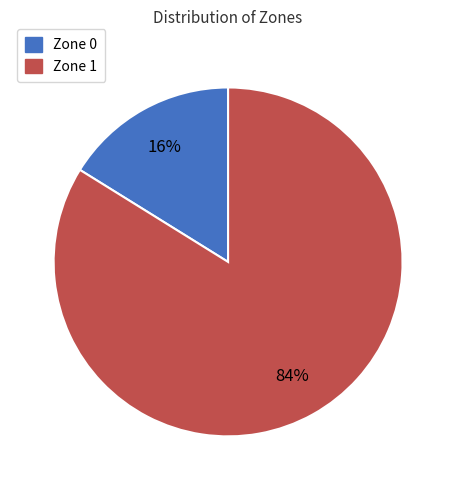

Between Zone 1 and Zone 0, which is larger?

Zone 1